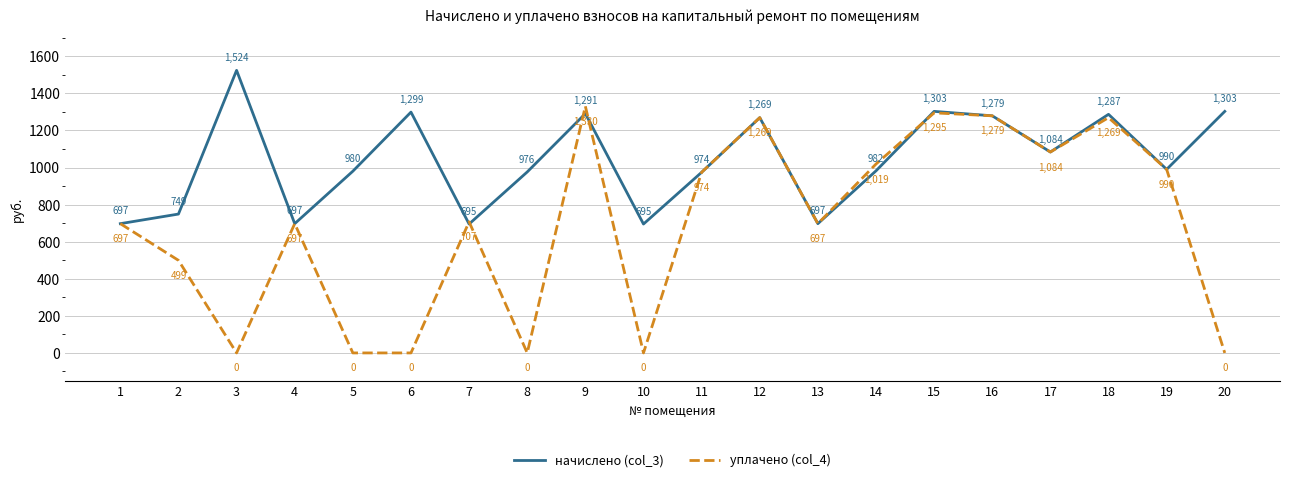

Between 8 and 14, which series saw the biggest shift?

уплачено (col_4)